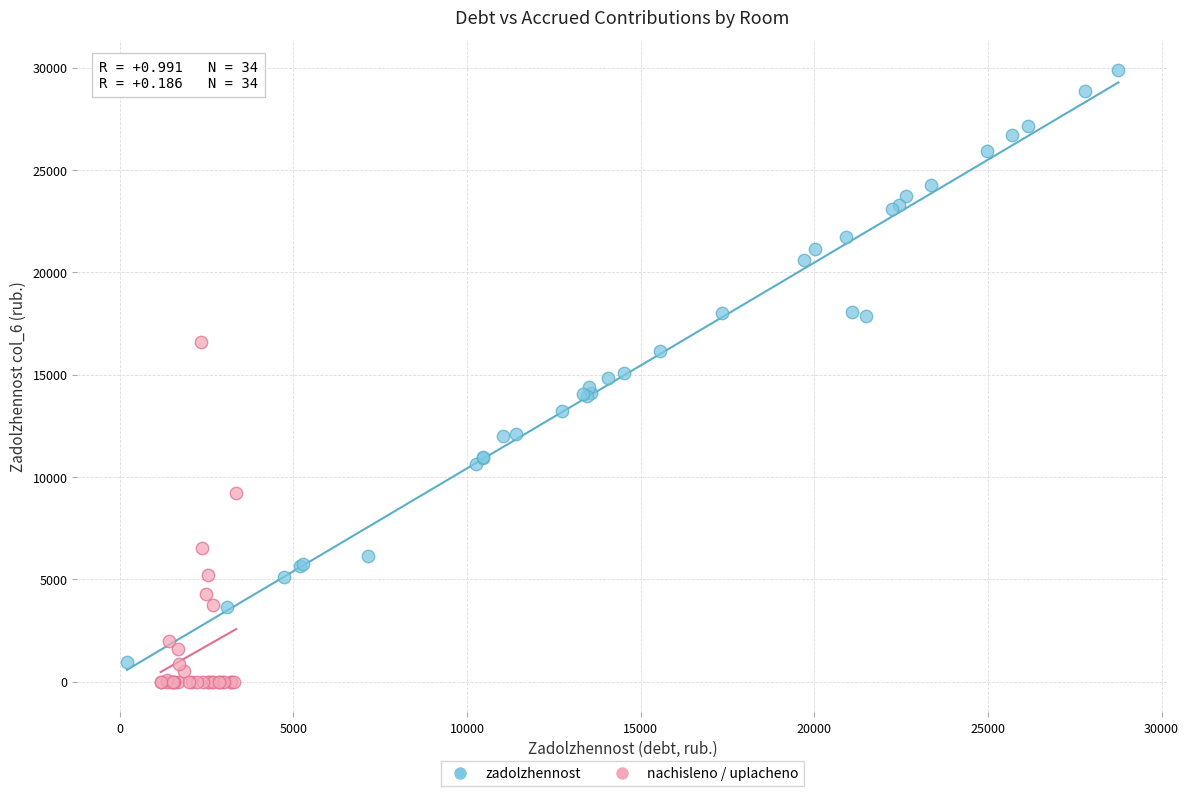

Which series has the largest Y range (max minus min)?

zadolzhennost